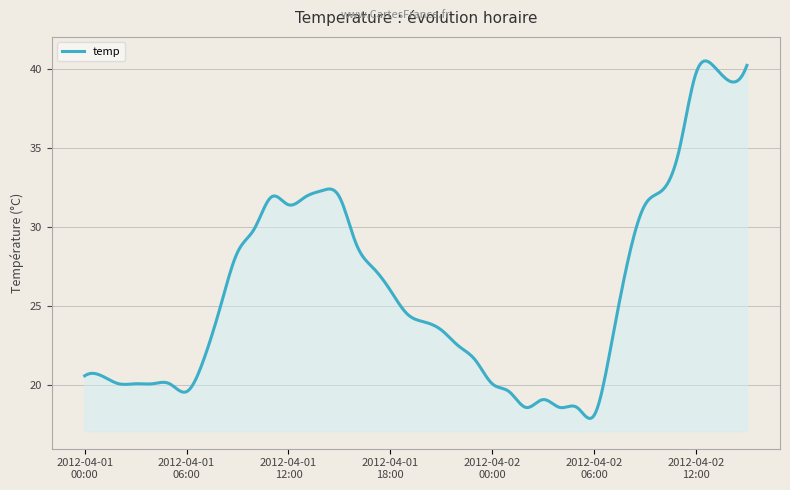

What is the difference between the maximum and minimum values?

22.6